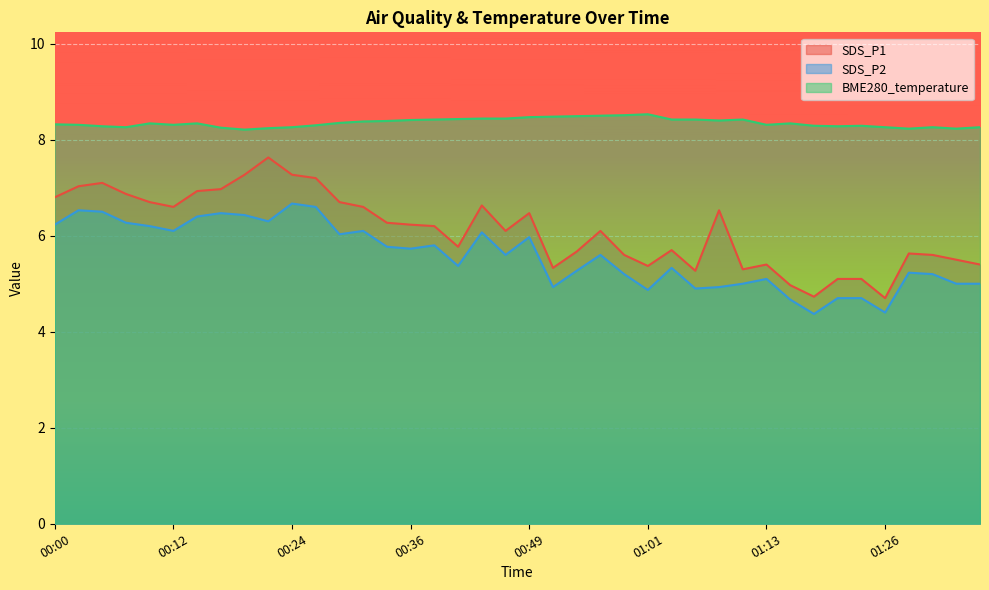

How many series are shown in this chart?

3